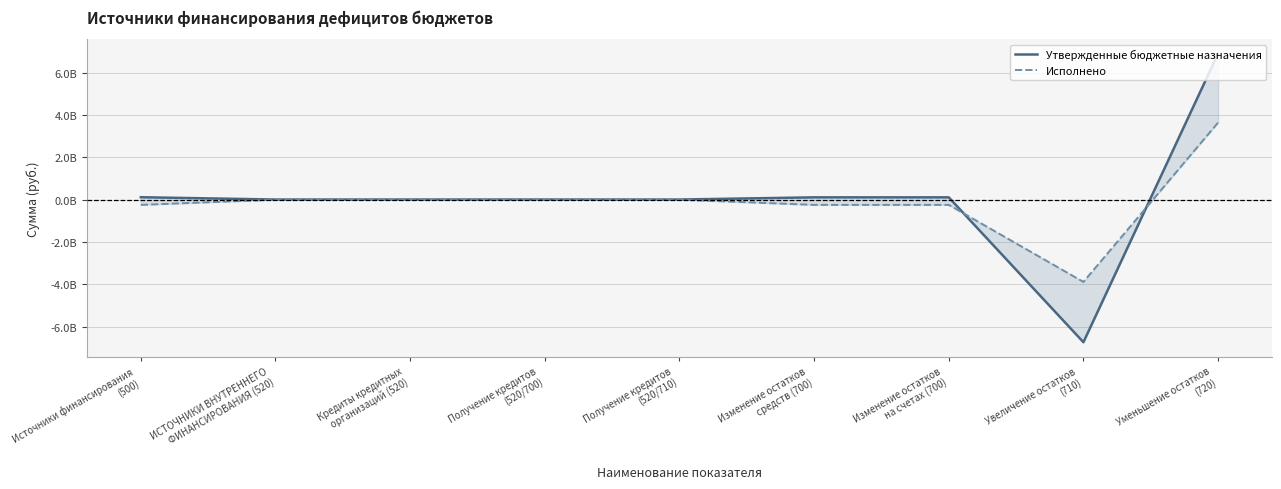

At which label is Исполнено closest to -123382449?

ИСТОЧНИКИ ВНУТРЕННЕГО
ФИНАНСИРОВАНИЯ (520)